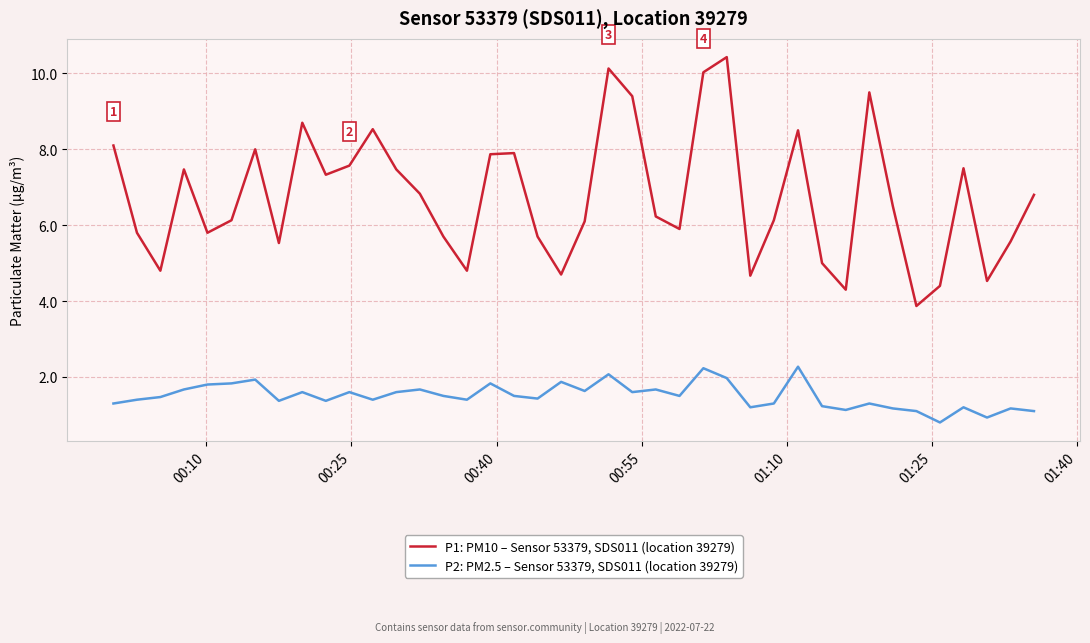

How many lines are shown in the chart?

2